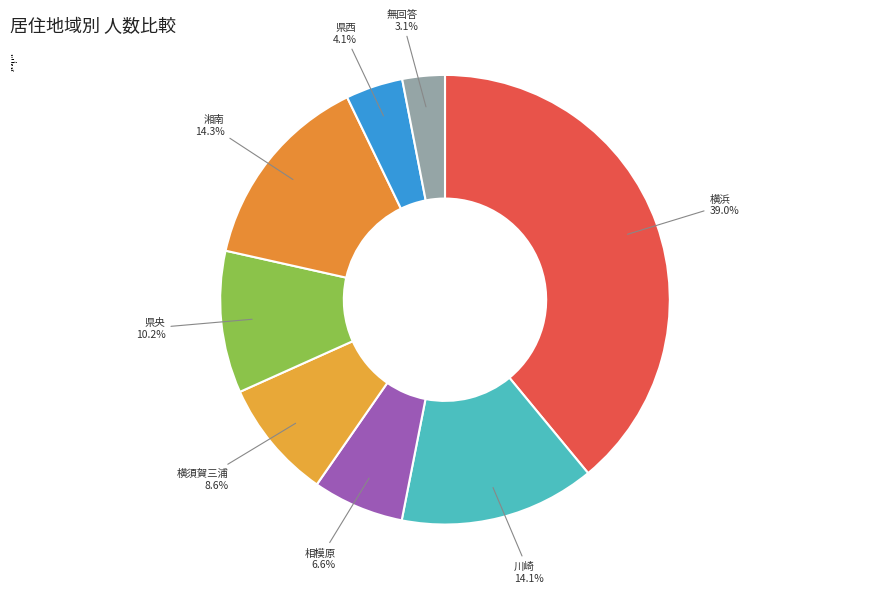

What is the largest slice in the pie chart?

横浜